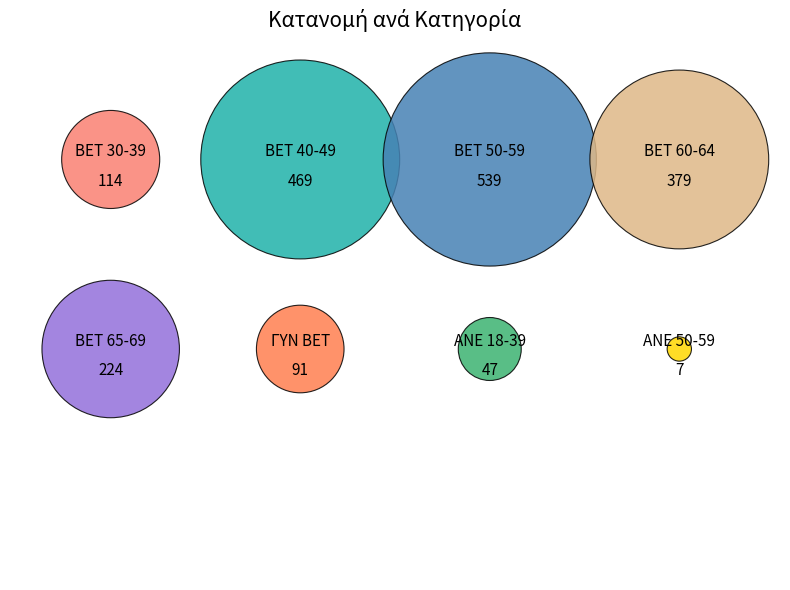

Approximately how many times larger is the value at BET 30-39 compared to BET 50-59?

0.2